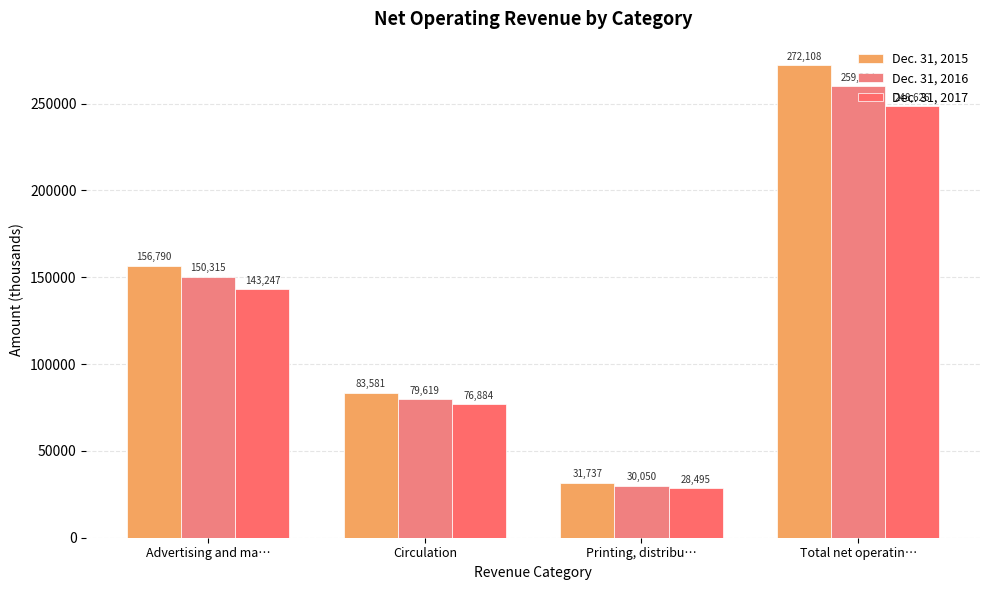

Reading left to right, list all the values displayed in this chart.

Dec. 31, 2015: Advertising and ma…=156790	Circulation=83581	Printing, distribu…=31737	Total net operatin…=272108
Dec. 31, 2016: Advertising and ma…=150315	Circulation=79619	Printing, distribu…=30050	Total net operatin…=259984
Dec. 31, 2017: Advertising and ma…=143247	Circulation=76884	Printing, distribu…=28495	Total net operatin…=248626